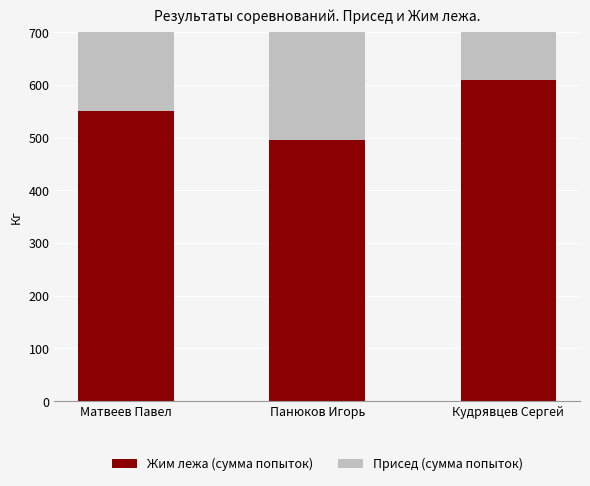

What is the label of the 1st bar from the left?

Матвеев Павел